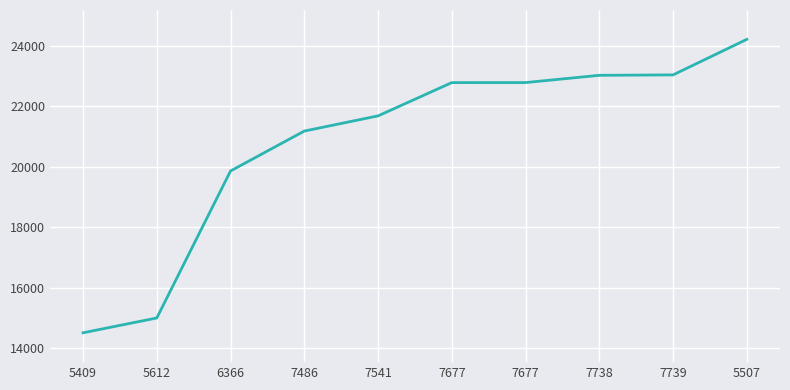

What is the sum of the values at 5612 and 7739?

38034